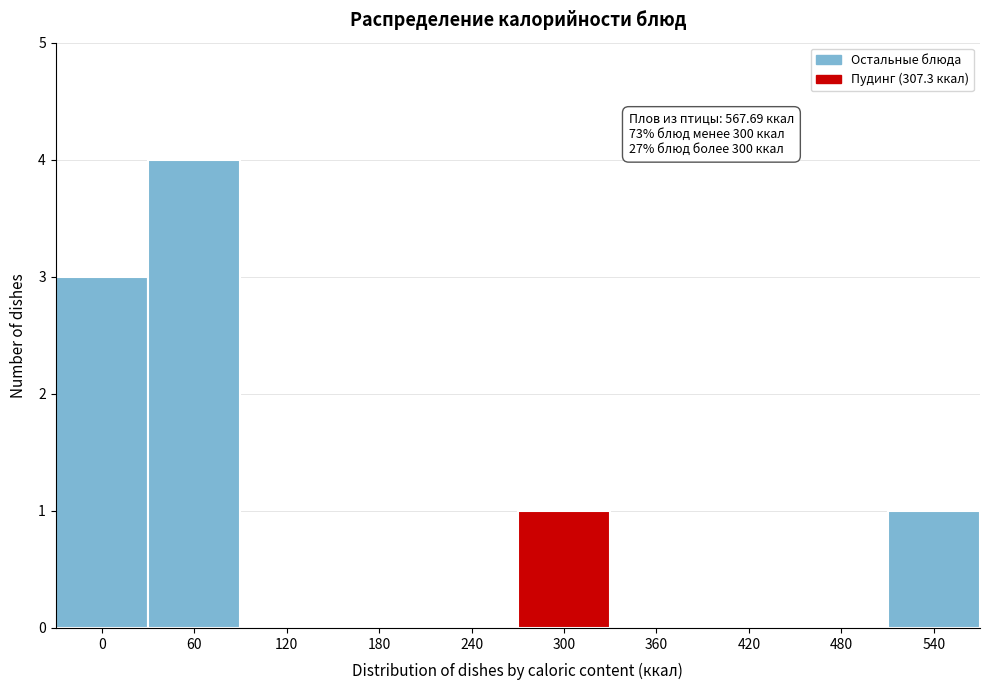

Reading left to right, transcribe all the data shown in this chart.

0=3	60=4	120=0	180=0	240=0	300=1	360=0	420=0	480=0	540=1